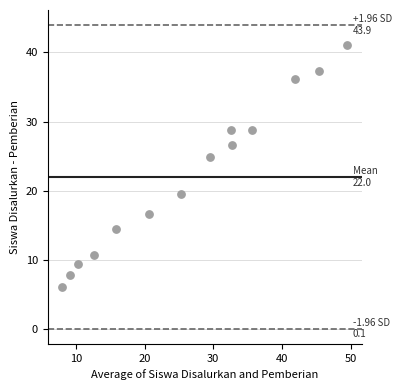

What is the range of X values (max minus min)?

41.5